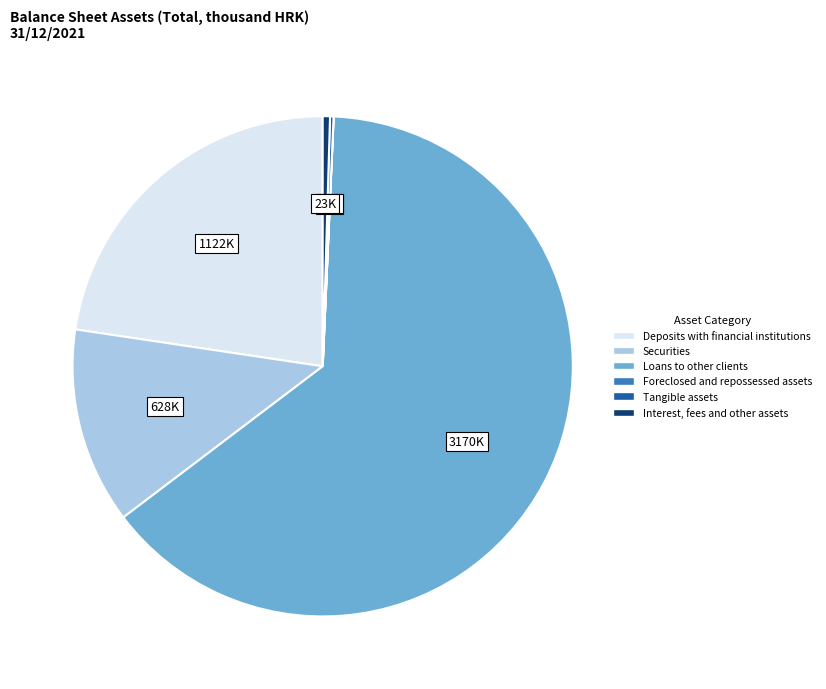

True or false: Securities accounts for 22% of the total.

False